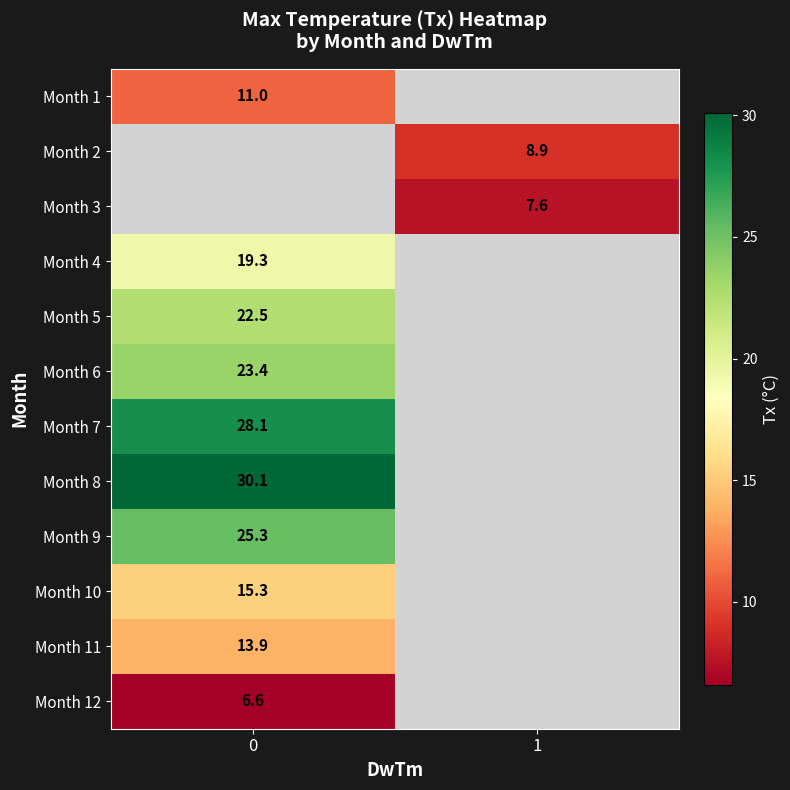

Is the value of Month 3 at 1 greater than the value of Month 2 at 1?

No